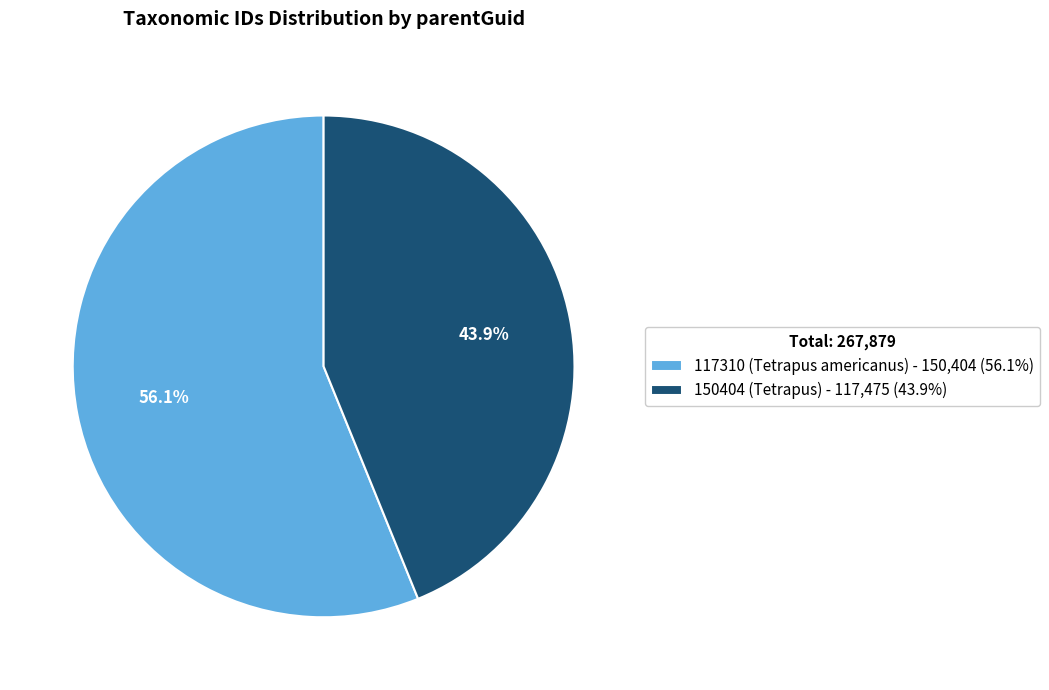

Which has a higher value, 150404 (Tetrapus) or 117310 (Tetrapus americanus)?

117310 (Tetrapus americanus)